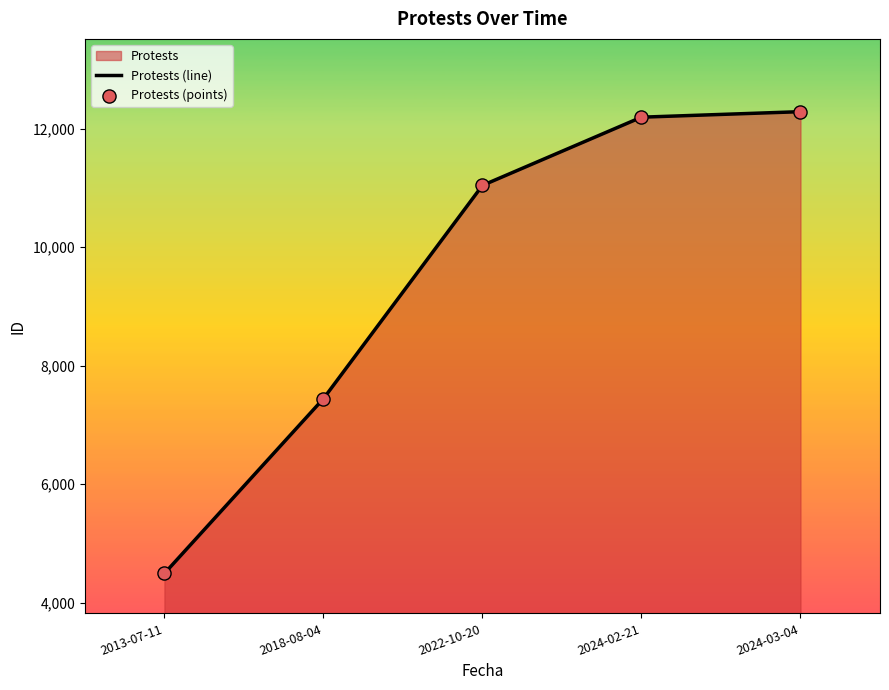

At which category is the sum across all series the highest?

2024-03-04